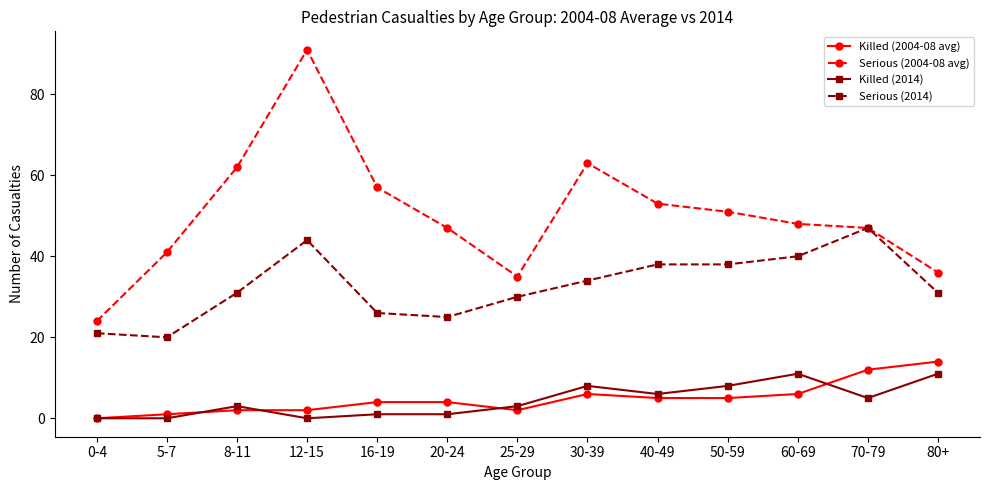

True or false: Serious (2004-08 avg) has more than 2 points higher than both neighbors.

False